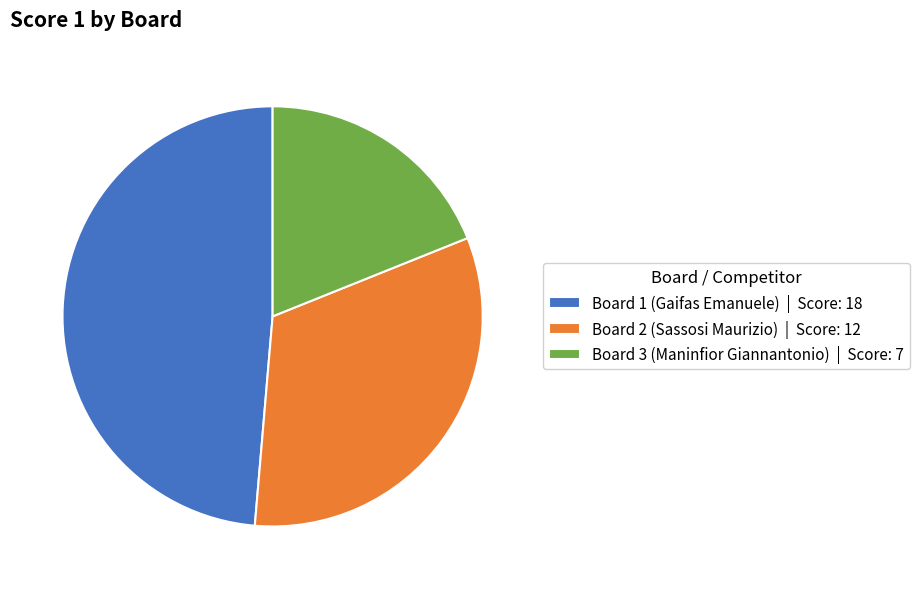

How many slices are in this pie chart?

3